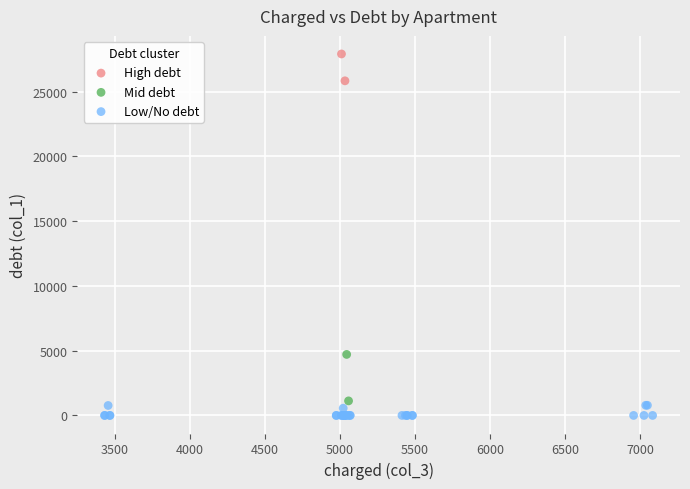

What are all the series names shown in the legend?

High debt, Mid debt, Low/No debt